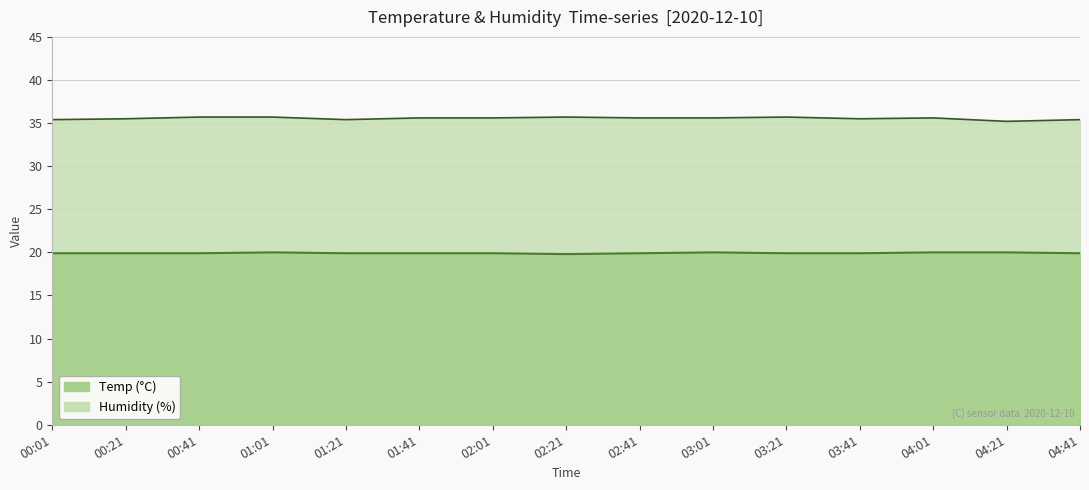

Which has a higher value, 02:01 or 04:01?

04:01